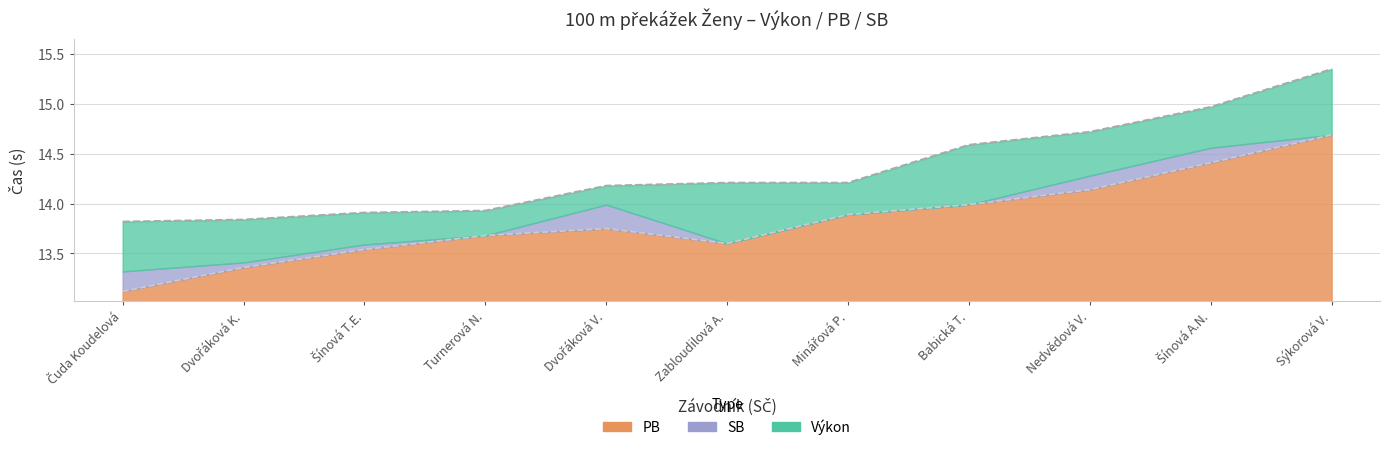

True or false: PB has a value of 21.3 at Nedvědová V..

False